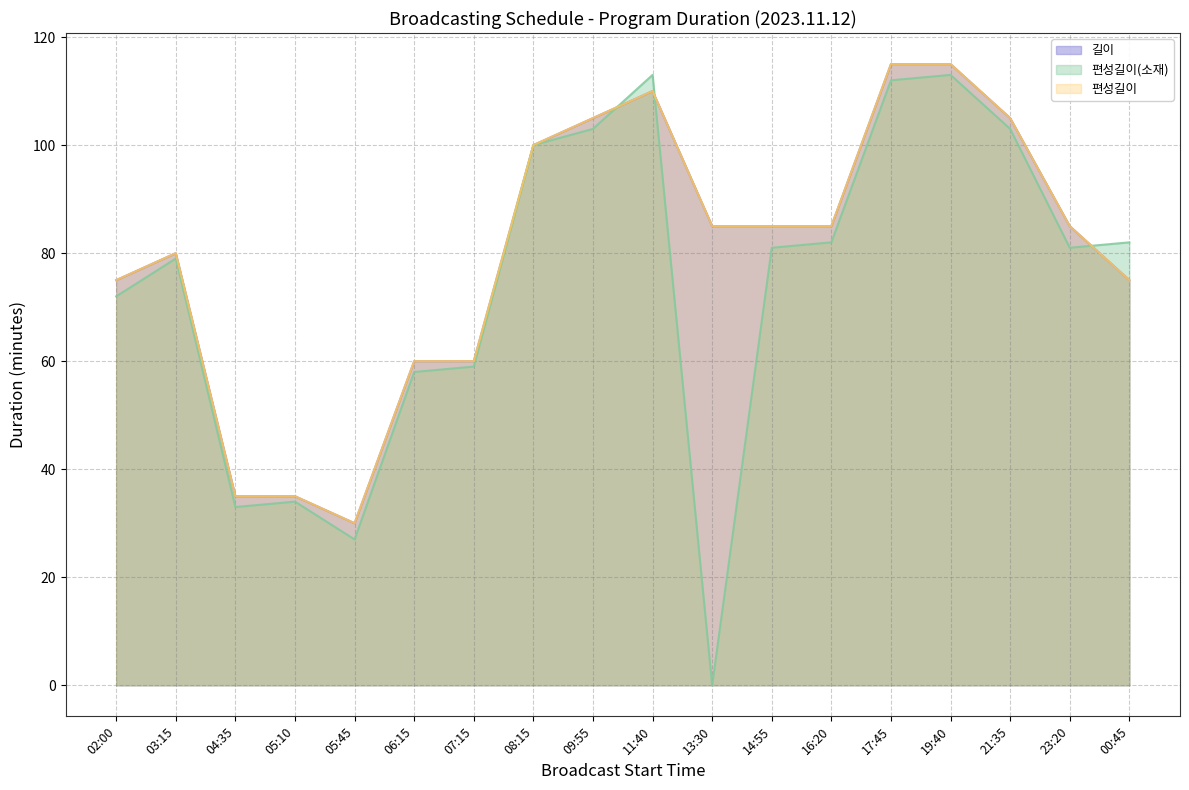

At 13:30, list the series in order from largest to smallest.

길이, 편성길이, 편성길이(소재)